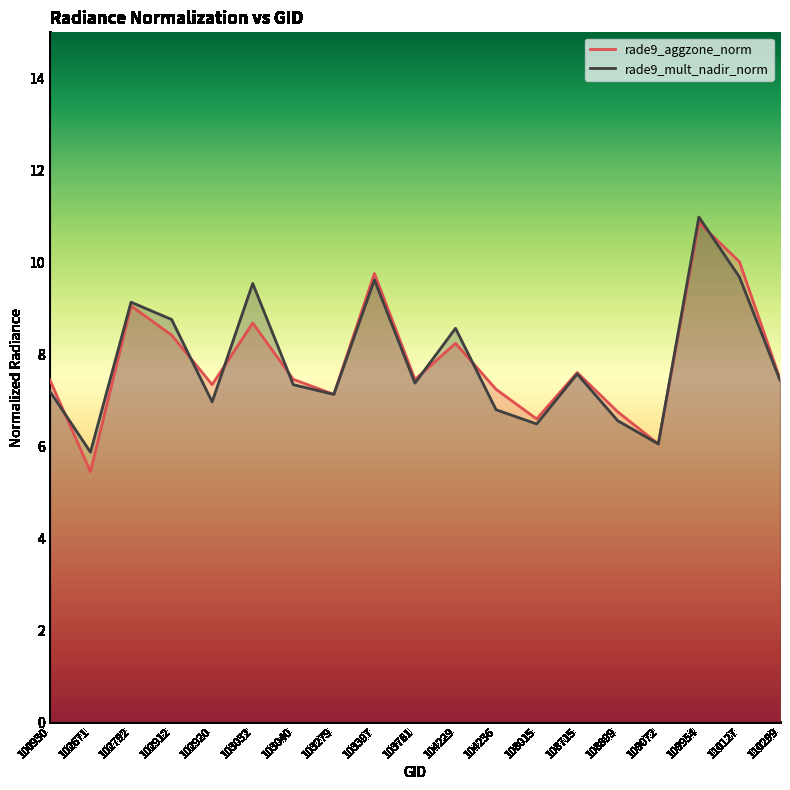

What is the total value across all series at 109954?

21.8